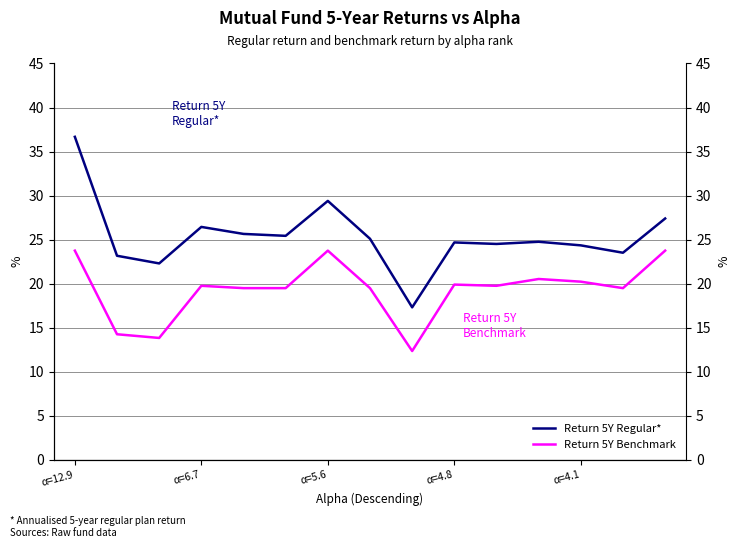

What is the value of the Return 5Y Regular* point at the 4th from the left?

26.4